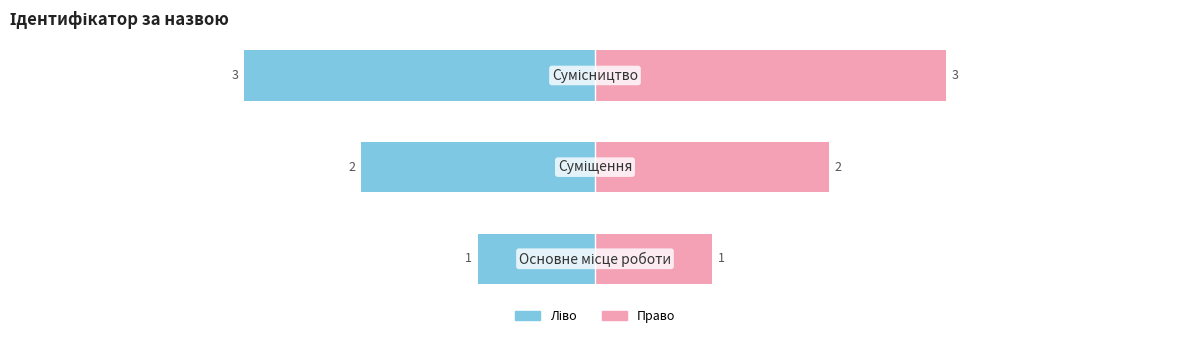

Are the bars horizontal?

Yes